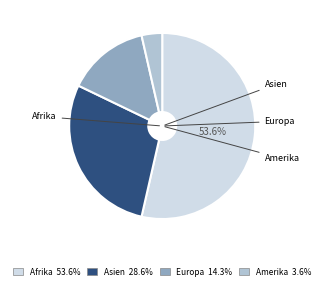

To the nearest percent, what percentage of the pie is Amerika?

4%